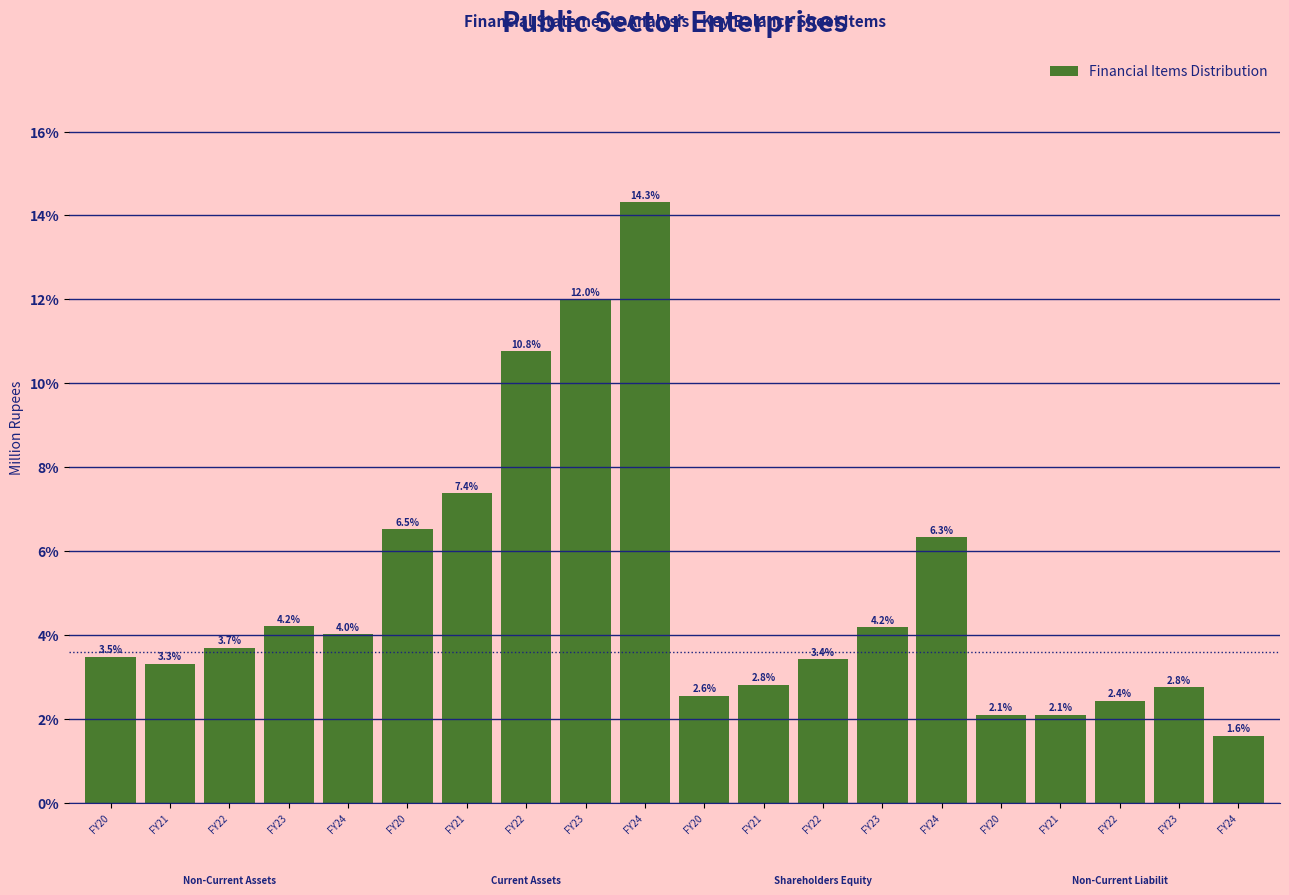

Count the number of categories in the chart.

20